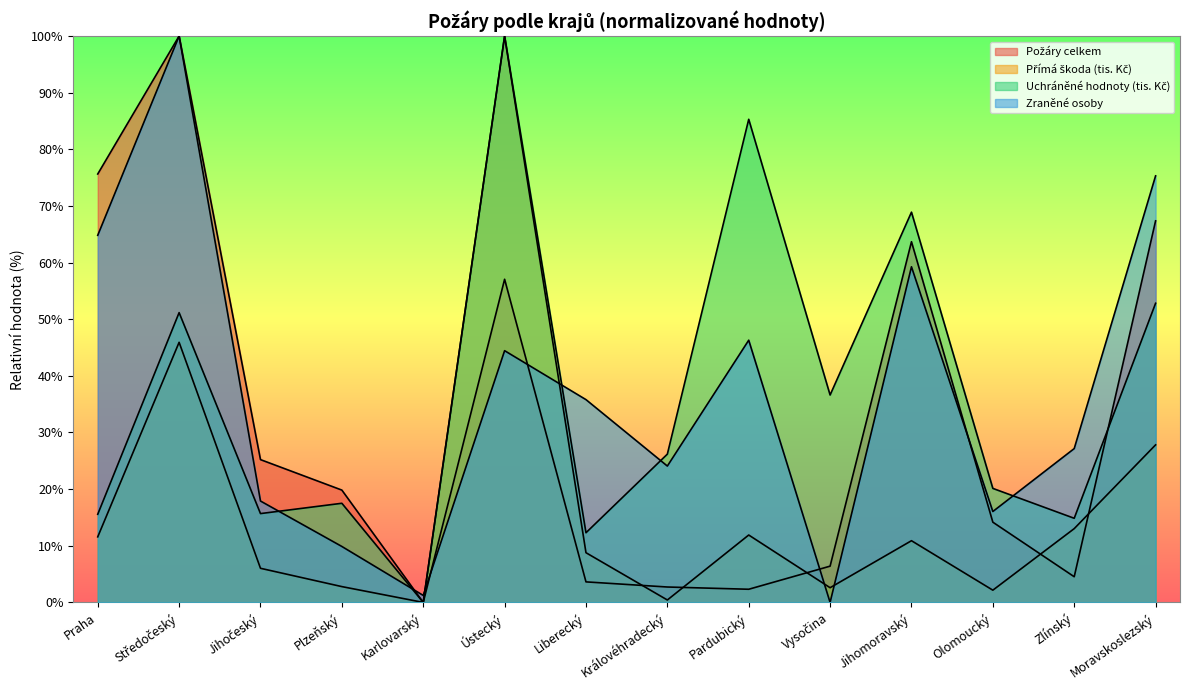

Reading left to right, list all the values displayed in this chart.

Požáry celkem: Praha=75.6	Středočeský=100.0	Jihočeský=25.2	Plzeňský=19.8	Karlovarský=0.0	Ústecký=57.1	Liberecký=3.6	Královéhradecký=2.7	Pardubický=2.3	Vysočina=6.4	Jihomoravský=63.7	Olomoucký=14.2	Zlínský=4.5	Moravskoslezský=67.4
Přímá škoda (tis. Kč): Praha=11.6	Středočeský=45.9	Jihočeský=6.0	Plzeňský=2.8	Karlovarský=0.0	Ústecký=100.0	Liberecký=8.8	Královéhradecký=0.4	Pardubický=11.9	Vysočina=2.6	Jihomoravský=10.9	Olomoucký=2.2	Zlínský=13.0	Moravskoslezský=27.8
Uchráněné hodnoty (tis. Kč): Praha=15.6	Středočeský=51.2	Jihočeský=15.7	Plzeňský=17.5	Karlovarský=0.0	Ústecký=100.0	Liberecký=12.3	Královéhradecký=26.2	Pardubický=85.3	Vysočina=36.6	Jihomoravský=68.9	Olomoucký=20.1	Zlínský=14.9	Moravskoslezský=52.8
Zraněné osoby: Praha=64.8	Středočeský=100.0	Jihočeský=17.9	Plzeňský=9.9	Karlovarský=1.2	Ústecký=44.4	Liberecký=35.8	Královéhradecký=24.1	Pardubický=46.3	Vysočina=0.0	Jihomoravský=59.3	Olomoucký=16.0	Zlínský=27.2	Moravskoslezský=75.3